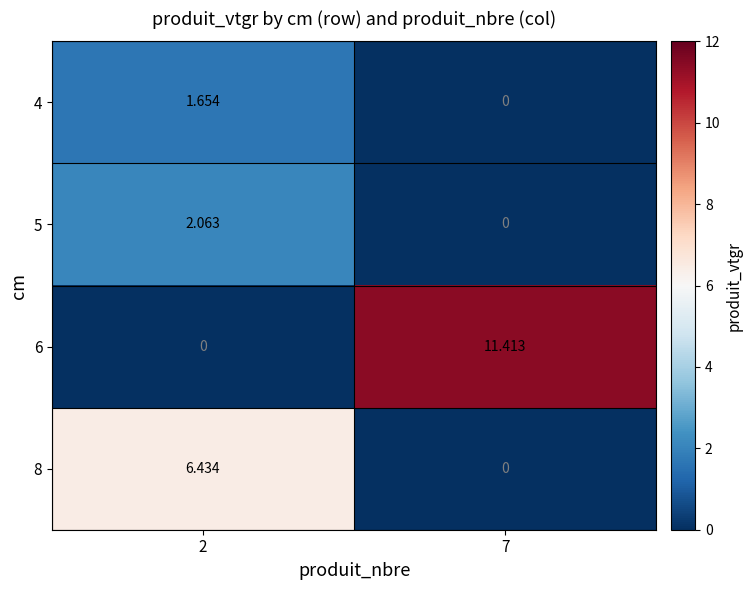

Is the value of 5 at 2 greater than the value of 8 at 7?

Yes